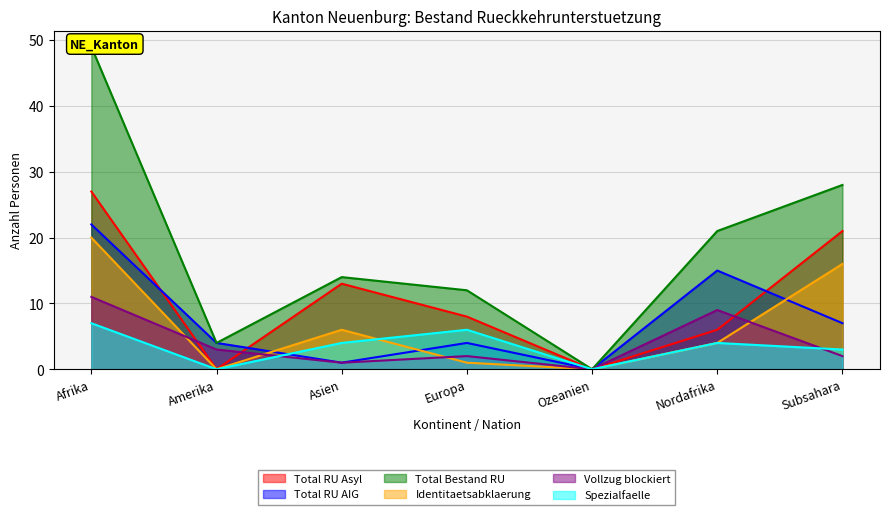

Is it true that Total RU AIG equals 31 at Afrika?

False